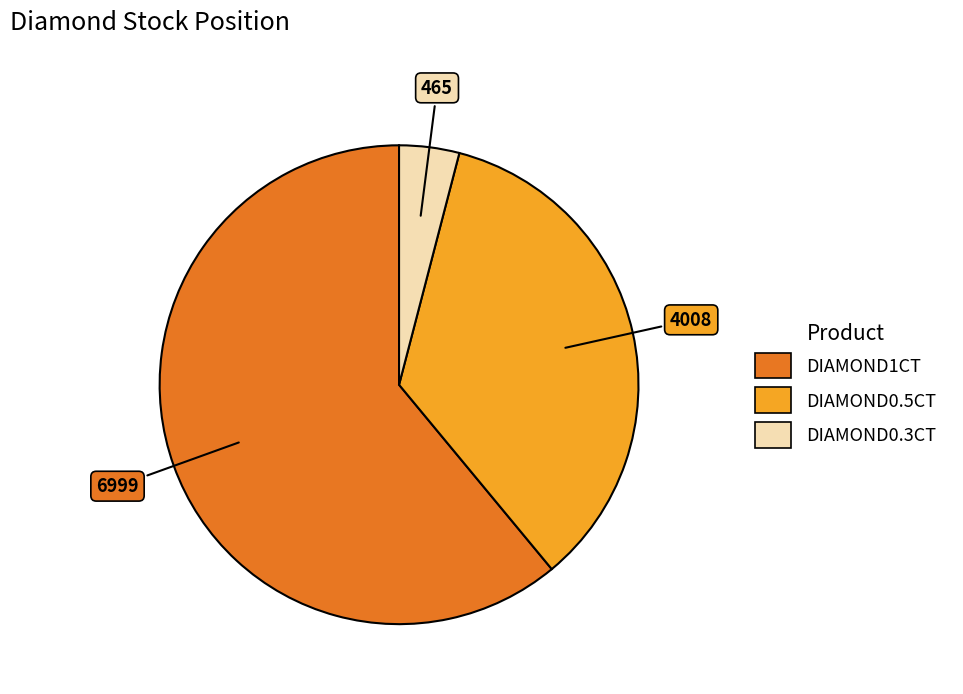

Which slice is the smallest?

DIAMOND0.3CT